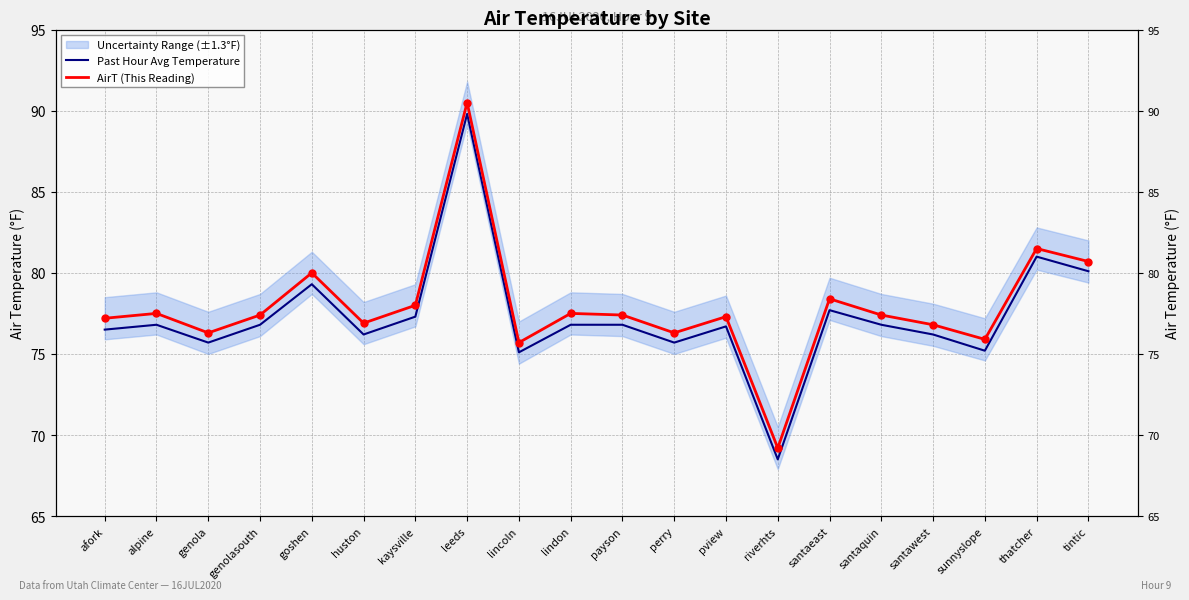

Is the value of AirT (This Reading) at leeds greater than the value of Past Hour Avg Temperature at payson?

Yes